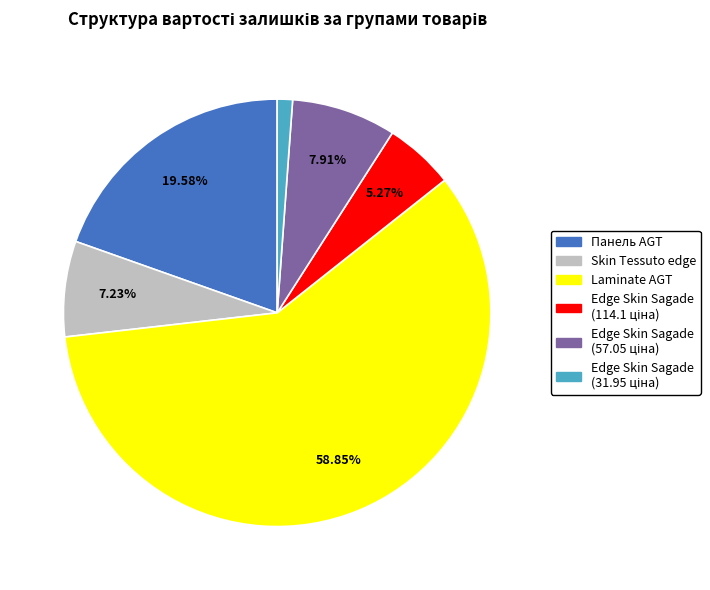

What is the largest slice in the pie chart?

Laminate AGT